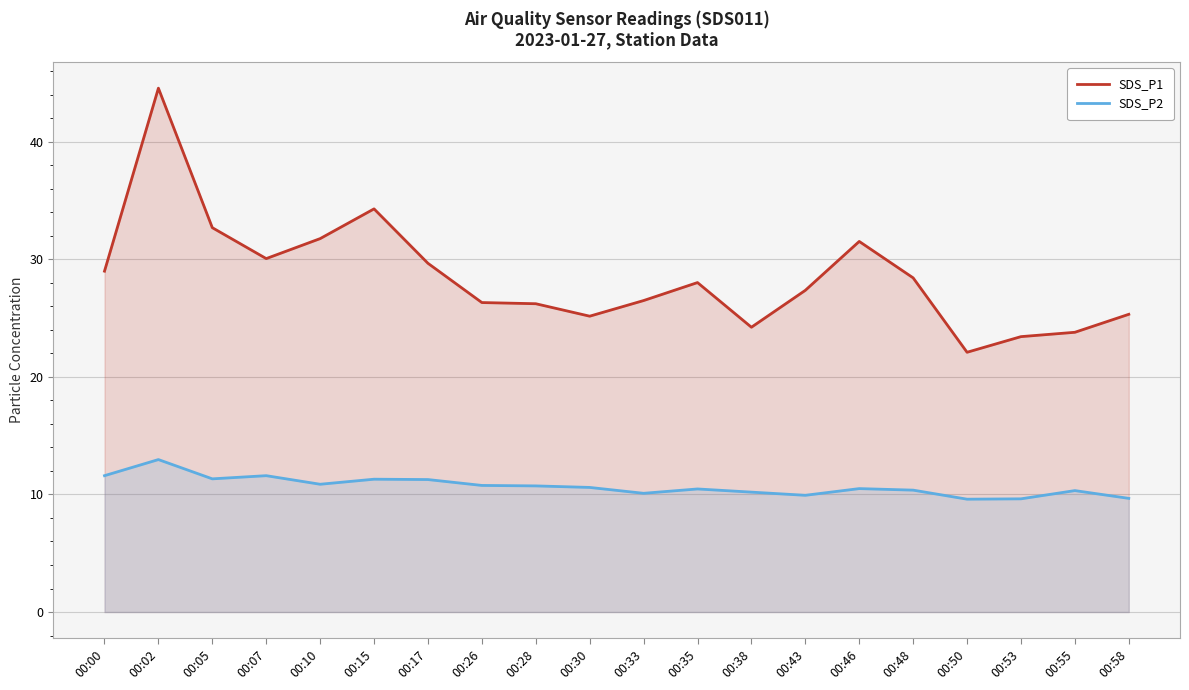

True or false: SDS_P1 and SDS_P2 cross at least once.

False